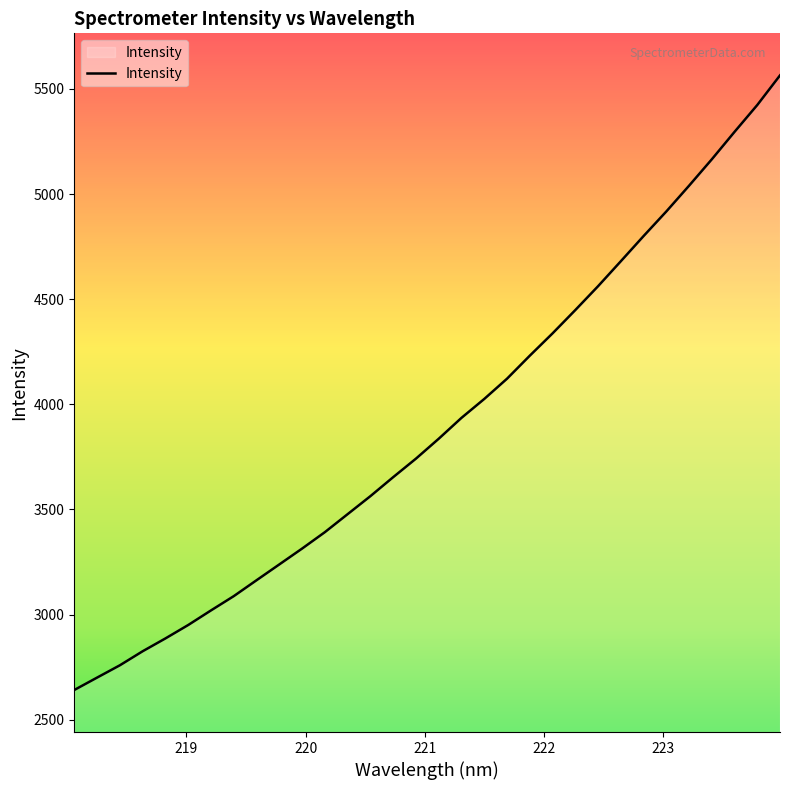

What is the greatest value displayed?

5564.8